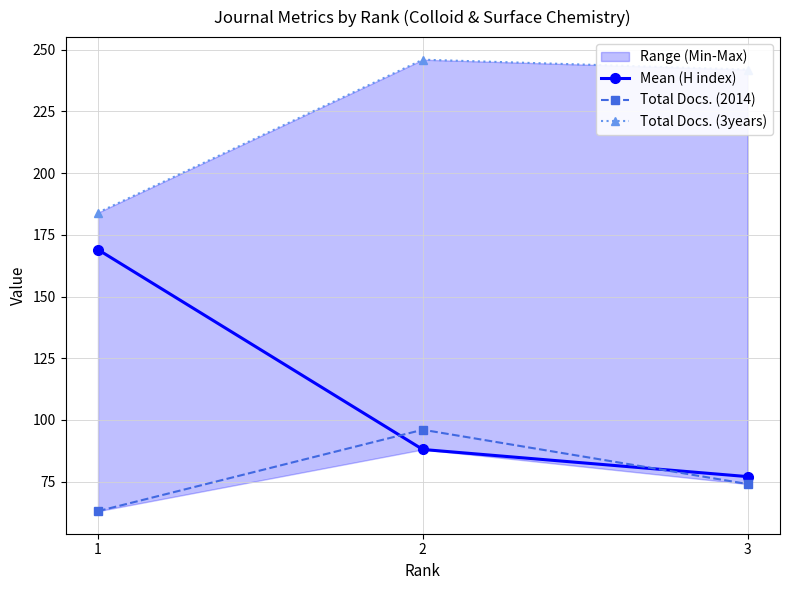

True or false: Mean (H index) has a value of 169 at 1.

True